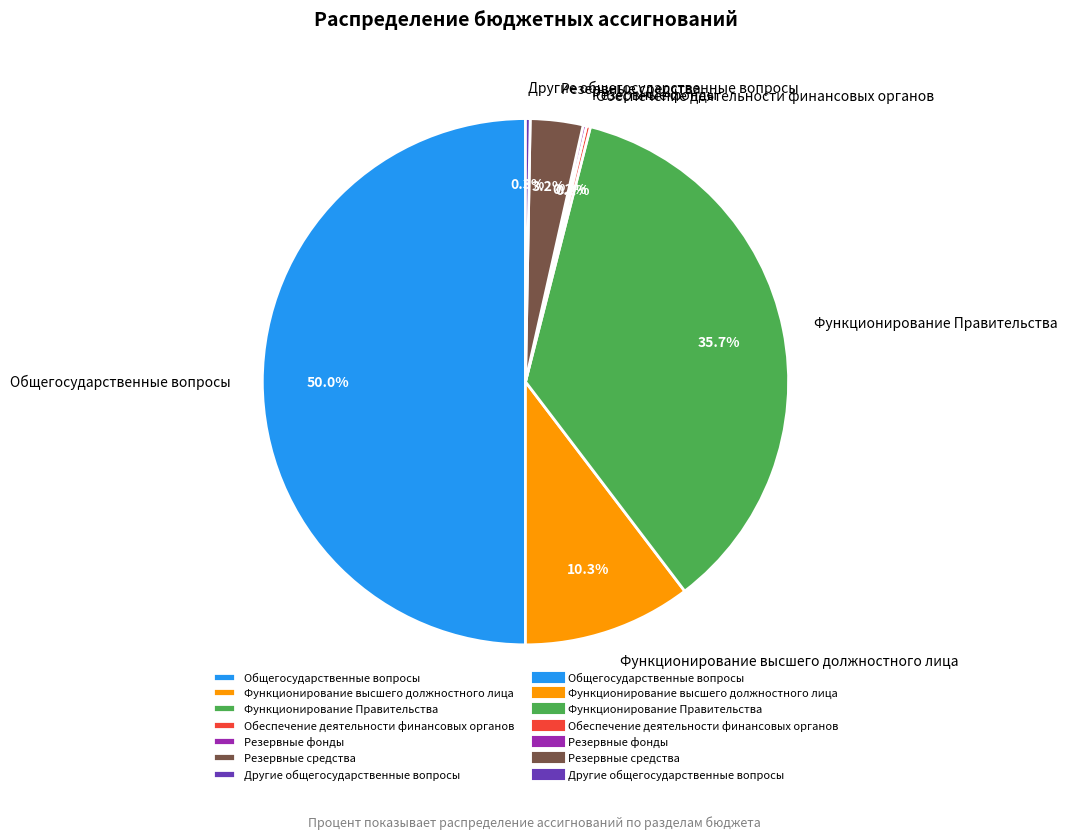

Is it true that Общегосударственные вопросы is 38% of the pie?

False